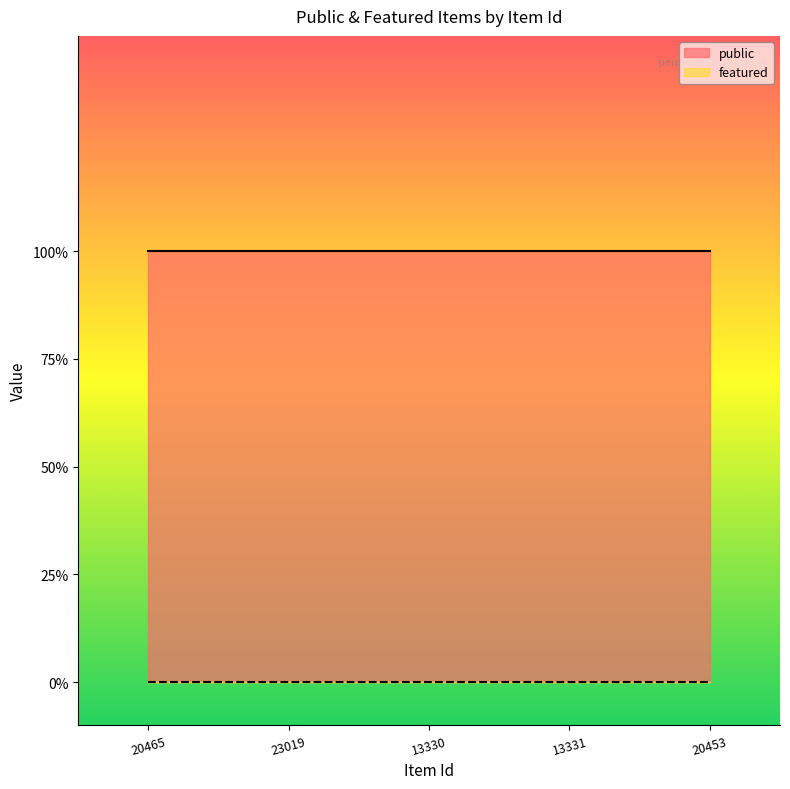

Read the public value at 23019.

1